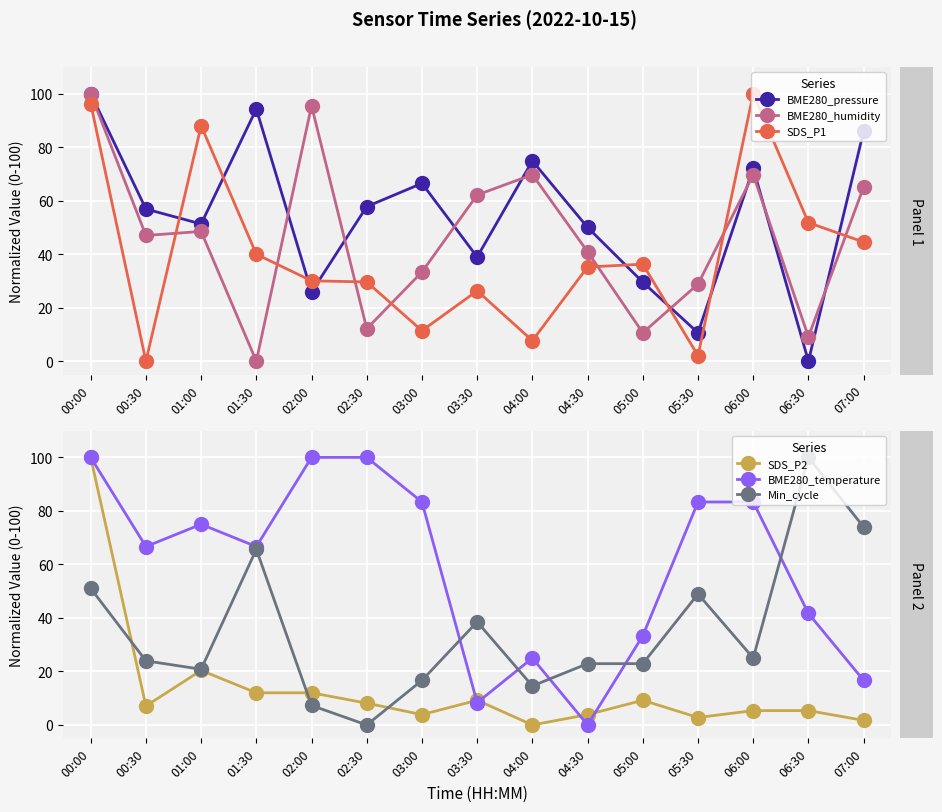

What is the average value of the BME280_humidity series?

46.2